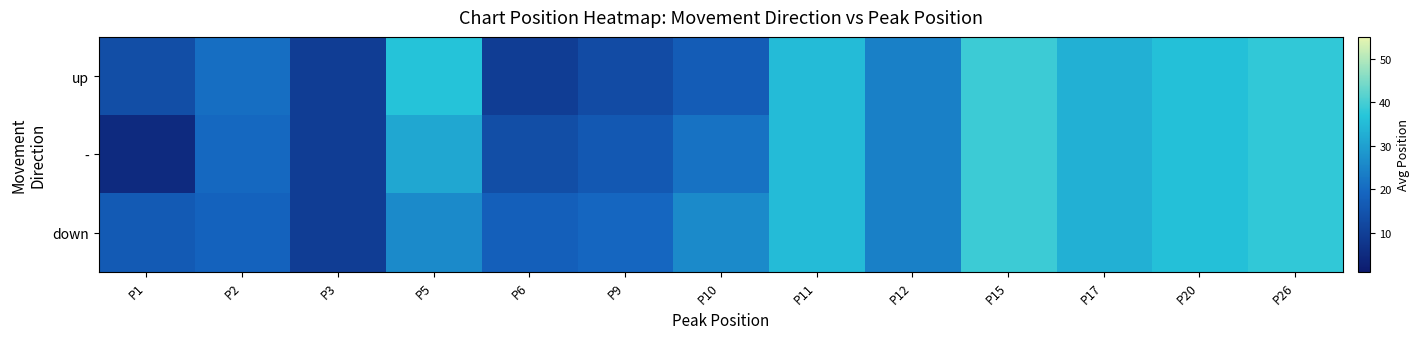

Reading left to right, list all the values displayed in this chart.

up: P1=13.5	P2=20.7	P3=9.5	P5=36.5	P6=9.5	P9=13.0	P10=17.0	P11=35.0	P12=24.0	P15=39.0	P17=33.0	P20=36.0	P26=38.0
-: P1=5.0	P2=19.6	P3=9.5	P5=31.2	P6=13.6	P9=16.1	P10=21.5	P11=35.0	P12=24.0	P15=39.0	P17=33.0	P20=36.0	P26=38.0
down: P1=16.5	P2=18.5	P3=9.5	P5=26.0	P6=17.8	P9=19.2	P10=26.0	P11=35.0	P12=24.0	P15=39.0	P17=33.0	P20=36.0	P26=38.0